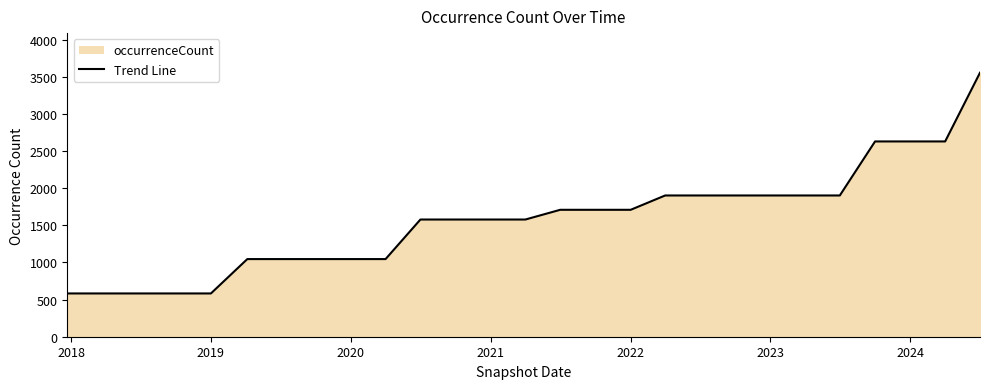

What is the greatest value displayed?

3557